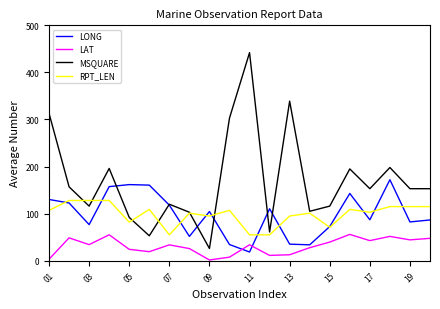

In LONG, how many points are lower than both neighbors (excluding endpoints)?

6